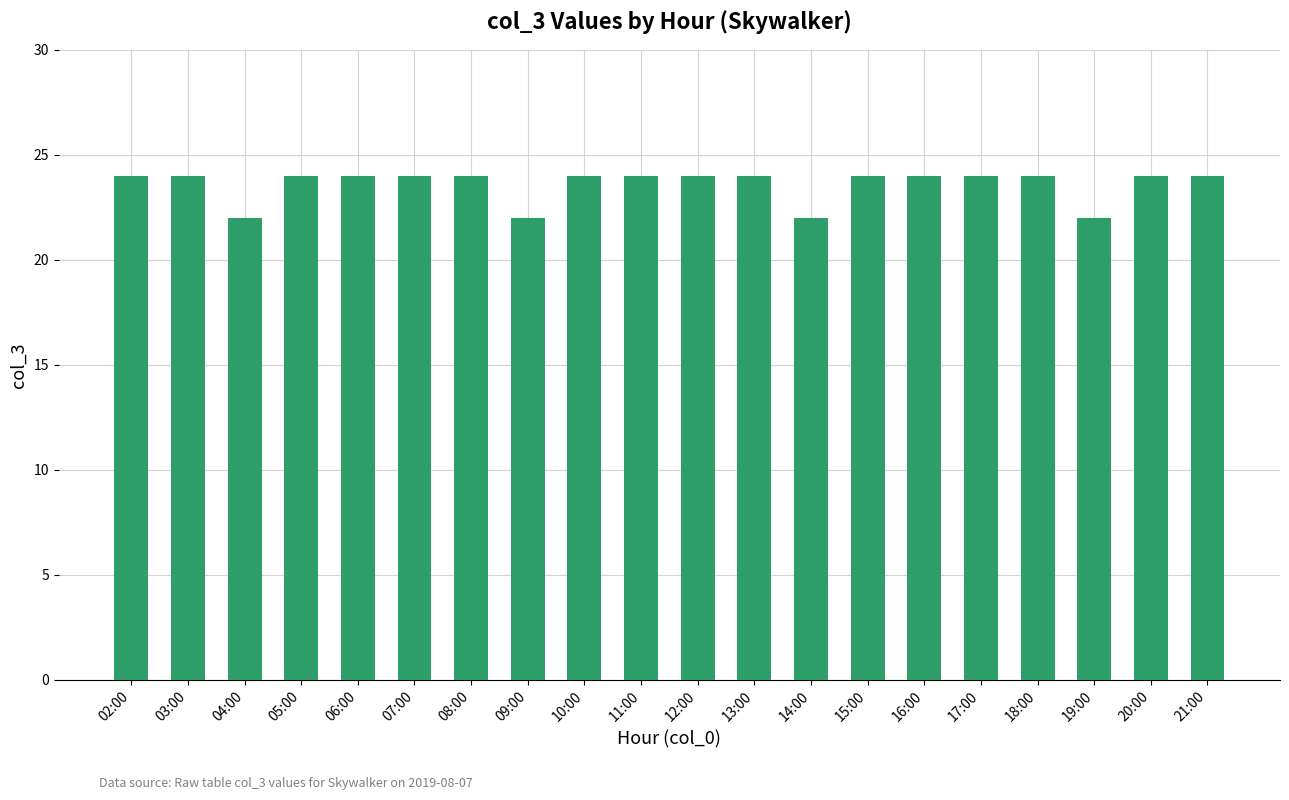

What is the sum of the values at 09:00 and 17:00?

46